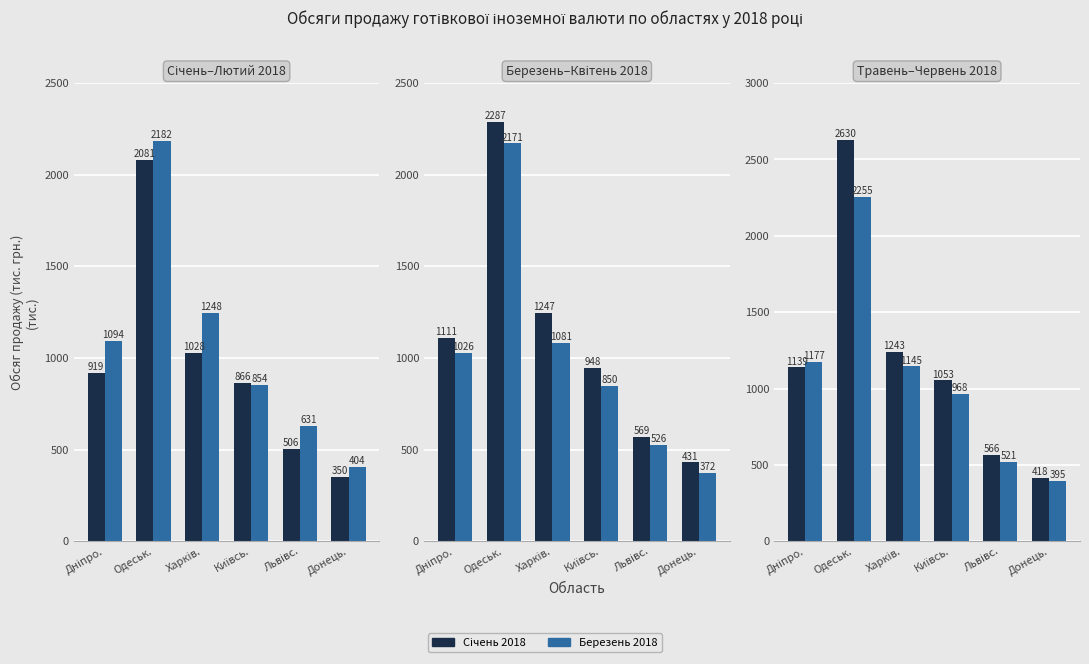

What is the value of the Квітень 2018 bar at the 5th from the left?

526.2